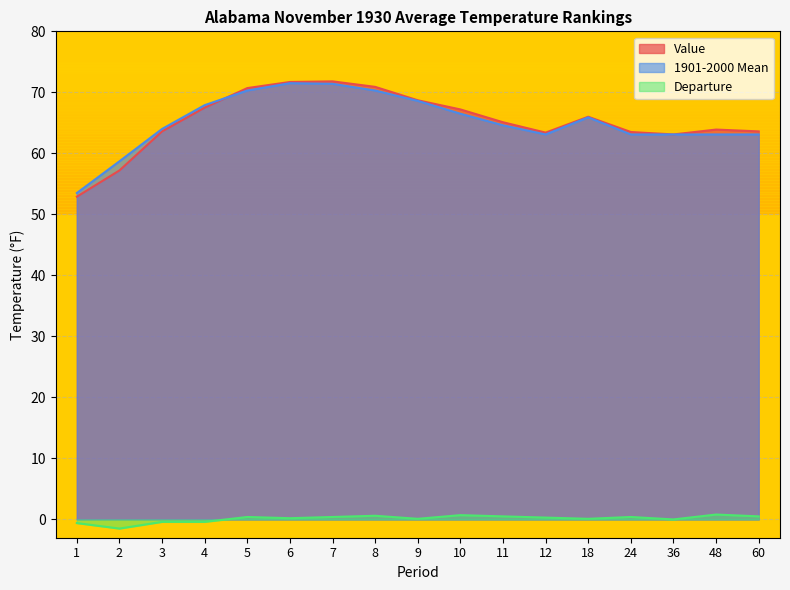

Reading right to left, what are all the values shown in this chart?

Value: 63.6	63.9	63.1	63.5	66.0	63.4	65.1	67.2	68.7	70.9	71.8	71.7	70.7	67.5	63.6	57.2	52.9
1901-2000 Mean: 63.1	63.1	63.1	63.1	65.9	63.1	64.6	66.5	68.6	70.3	71.4	71.5	70.3	67.9	64.0	58.7	53.5
Departure: 0.5	0.8	0.0	0.4	0.1	0.3	0.5	0.7	0.1	0.6	0.4	0.2	0.4	-0.4	-0.4	-1.5	-0.6